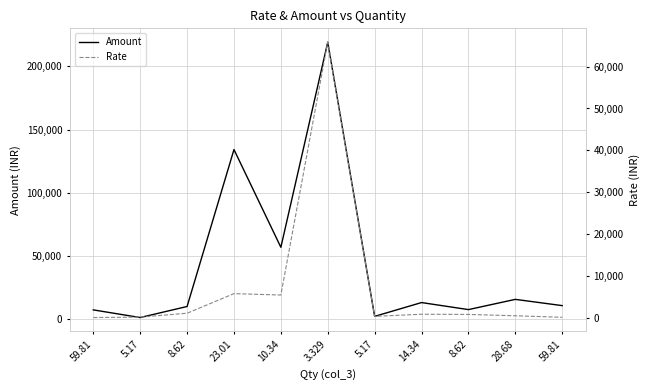

True or false: Amount and Rate intersect in this chart.

False